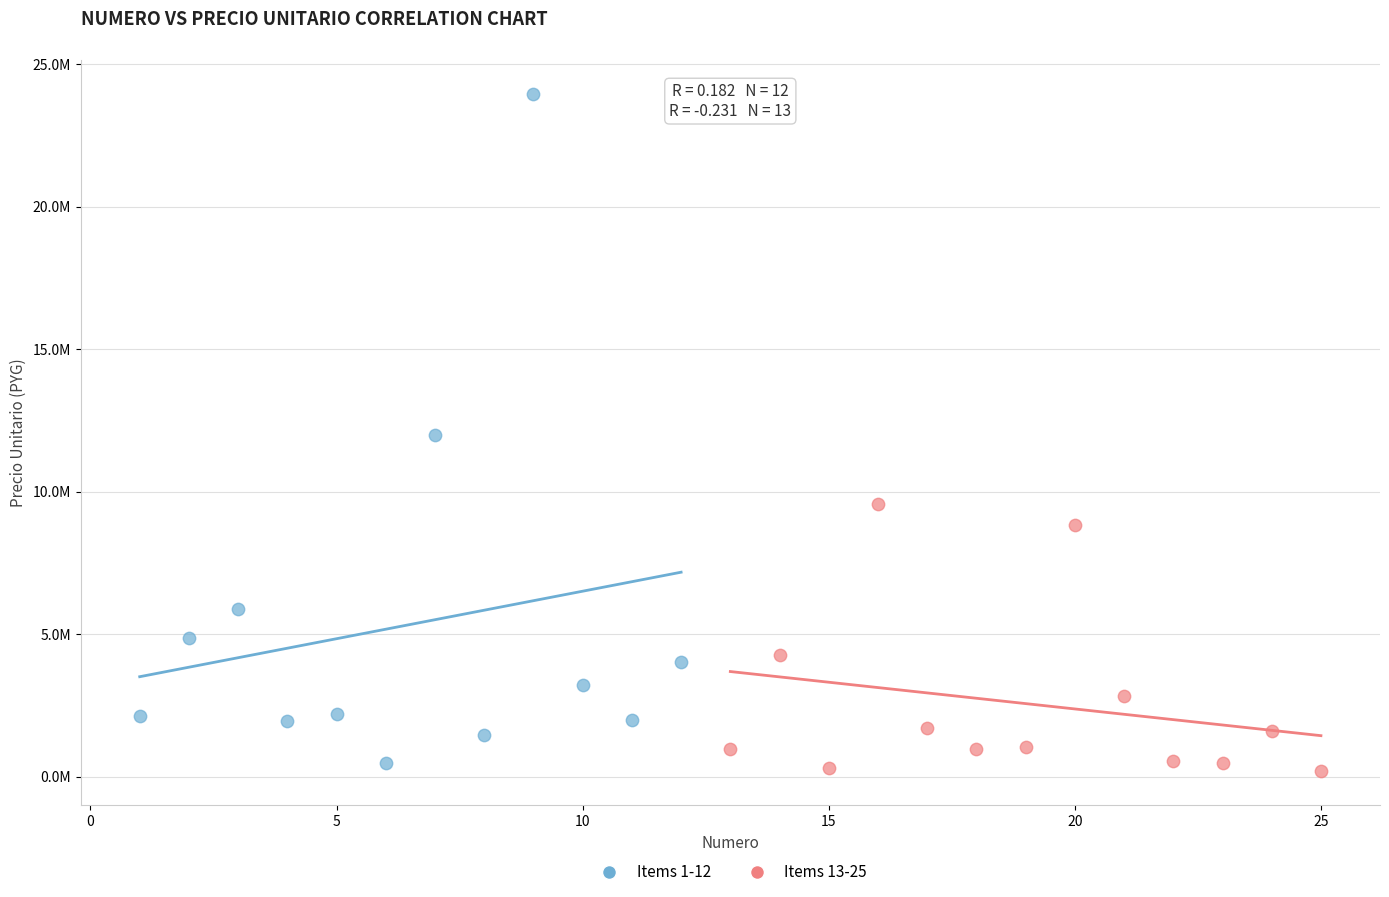

Which series contains the lowest Y value?

Items 13-25